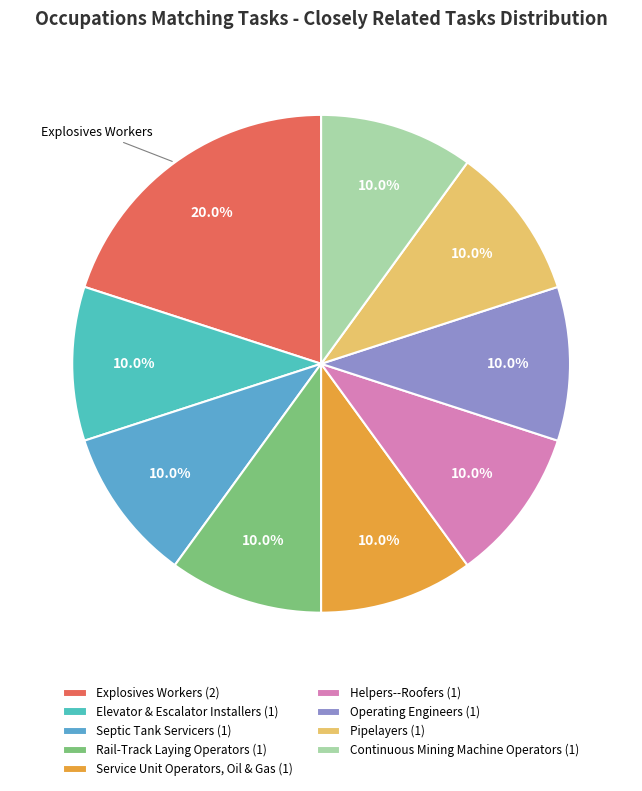

What is the smallest slice in the pie chart?

Elevator and Escalator Installers and Repairers